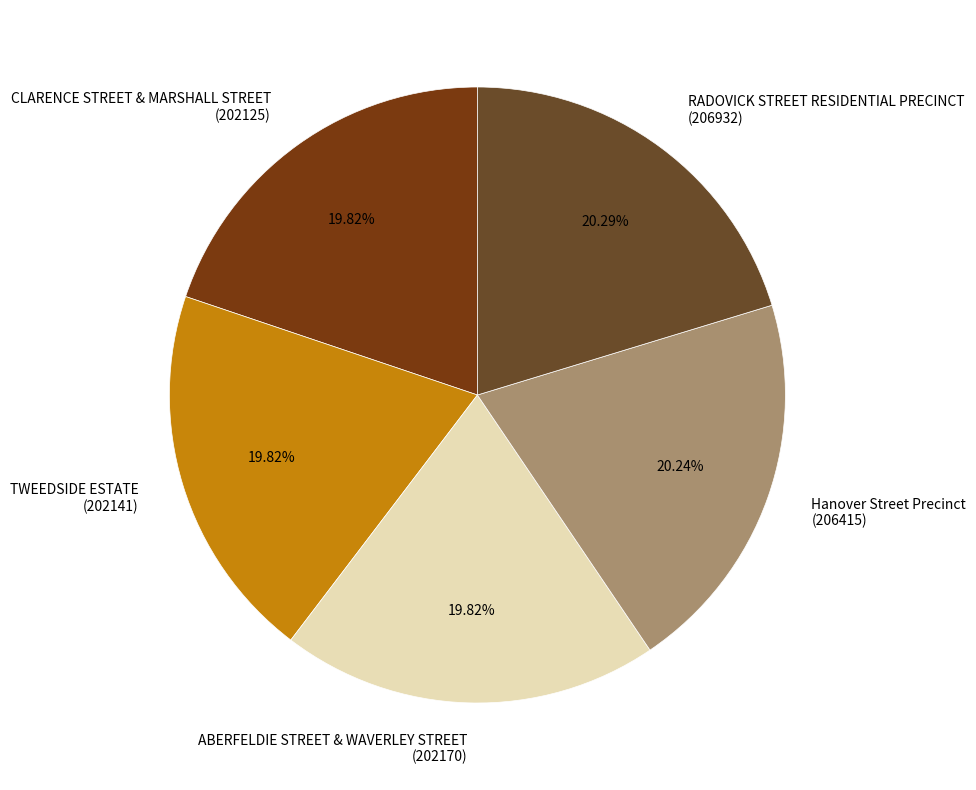

Does RADOVICK STREET RESIDENTIAL PRECINCT account for over 50% of the chart?

No